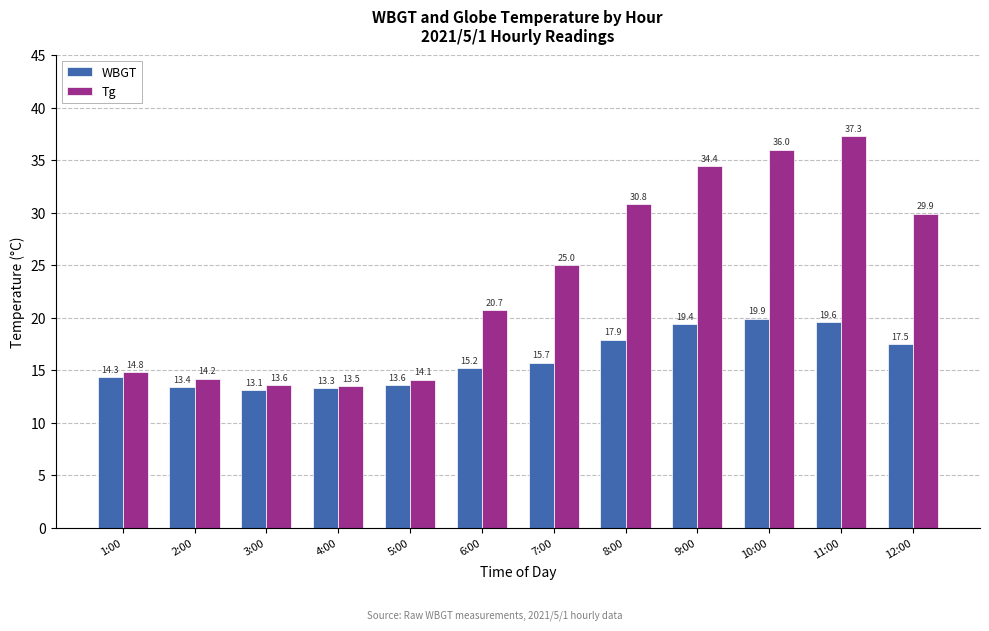

Reading left to right, transcribe all the data shown in this chart.

WBGT: 14.3	13.4	13.1	13.3	13.6	15.2	15.7	17.9	19.4	19.9	19.6	17.5
Tg: 14.8	14.2	13.6	13.5	14.1	20.7	25.0	30.8	34.4	36.0	37.3	29.9